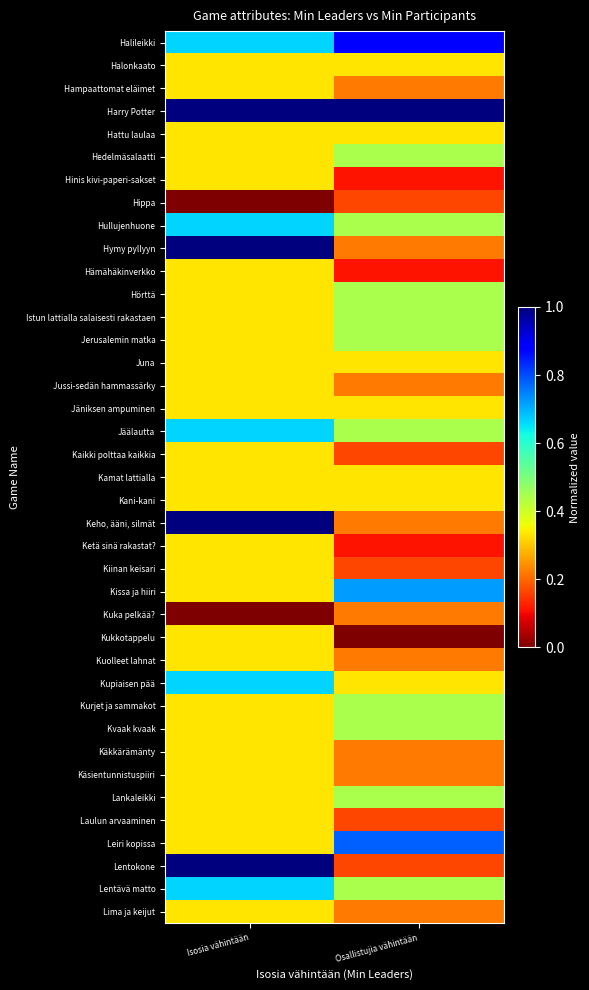

List the series in order of their peak value, highest first.

Harry Potter, Hymy pyllyyn, Keho, ääni, silmät, Lentokone, Halileikki, Leiri kopissa, Kissa ja hiiri, Hullujenhuone, Jäälautta, Kupiaisen pää, Lentävä matto, Hedelmäsalaatti, Hörttä, Istun lattialla salaisesti rakastaen, Jerusalemin matka, Kurjet ja sammakot, Kvaak kvaak, Lankaleikki, Halonkaato, Hampaattomat eläimet, Hattu laulaa, Hinis kivi-paperi-sakset, Hämähäkinverkko, Juna, Jussi-sedän hammassärky, Jäniksen ampuminen, Kaikki polttaa kaikkia, Kamat lattialla, Kani-kani, Ketä sinä rakastat?, Kiinan keisari, Kukkotappelu, Kuolleet lahnat, Käkkärämänty, Käsientunnistuspiiri, Laulun arvaaminen, Lima ja keijut, Kuka pelkää?, Hippa